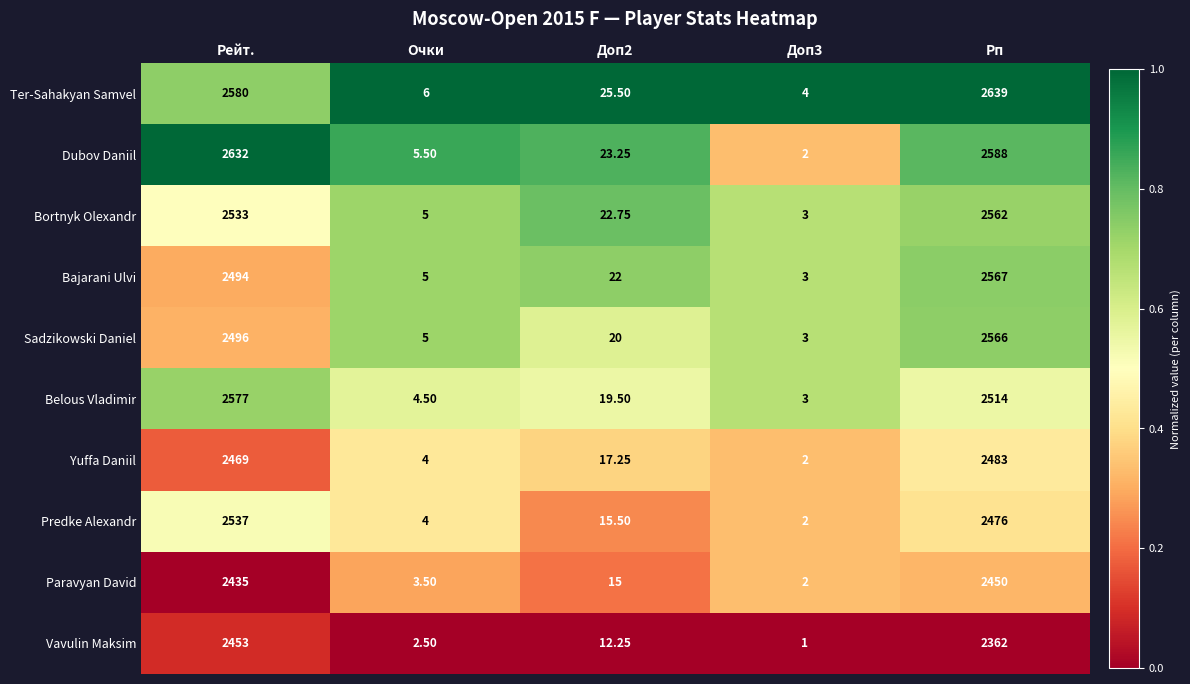

Which label corresponds to the largest value in the chart?

Рп